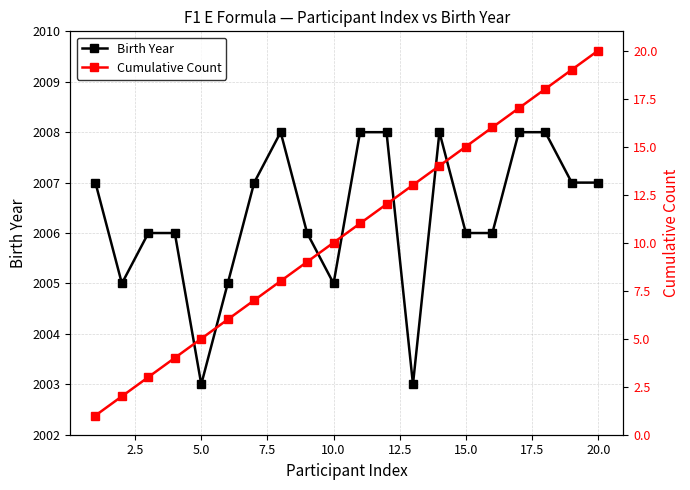

True or false: Cumulative Count has more than 0 points higher than both neighbors.

False